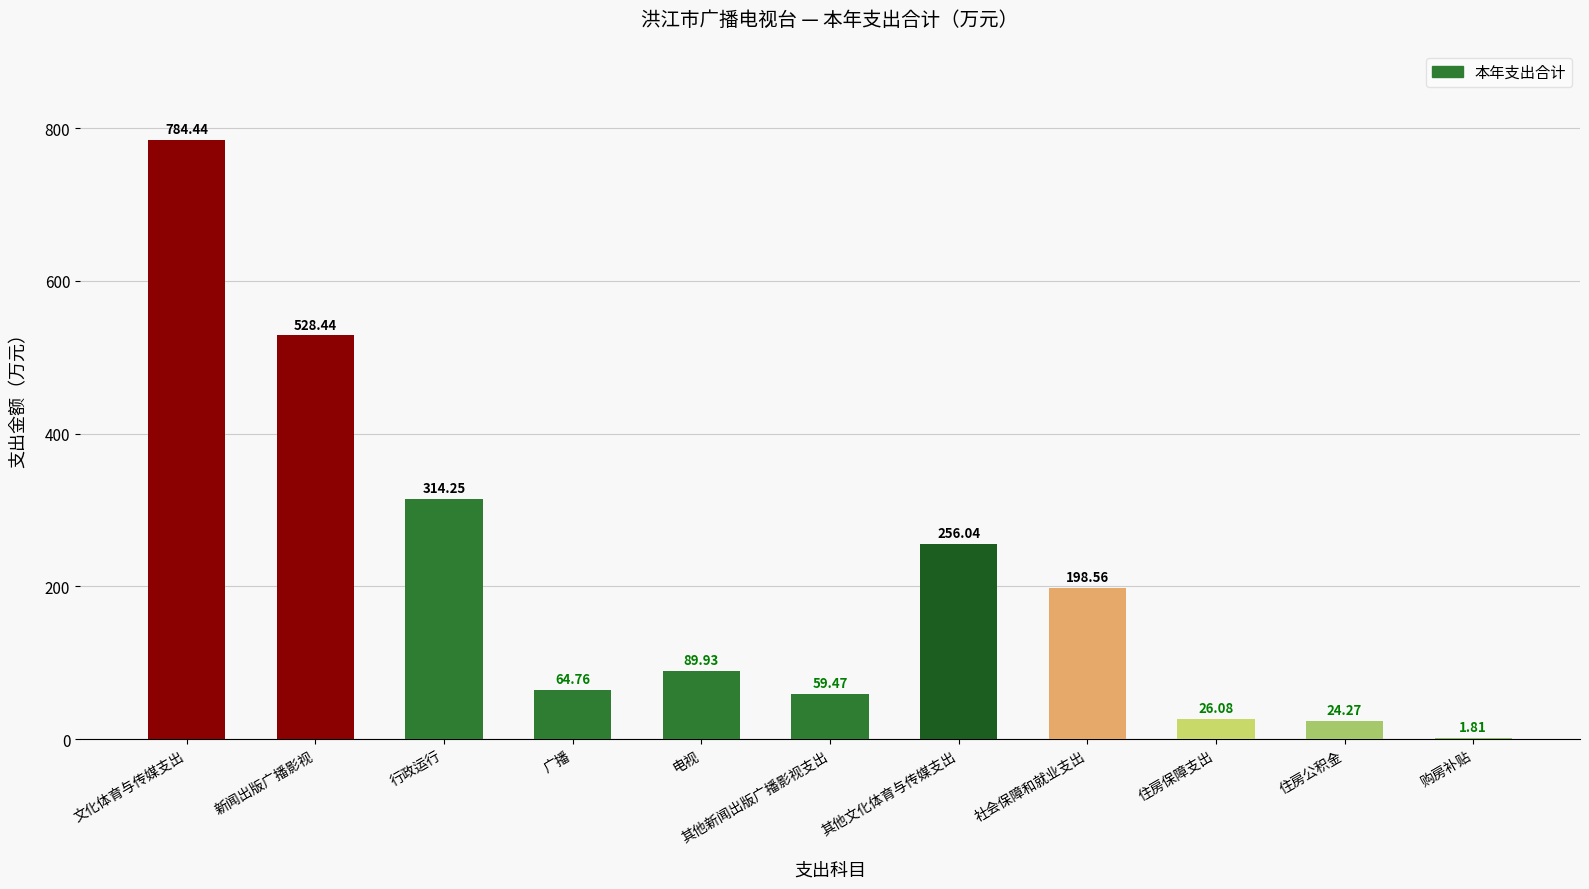

Which has a higher value, 电视 or 住房保障支出?

电视